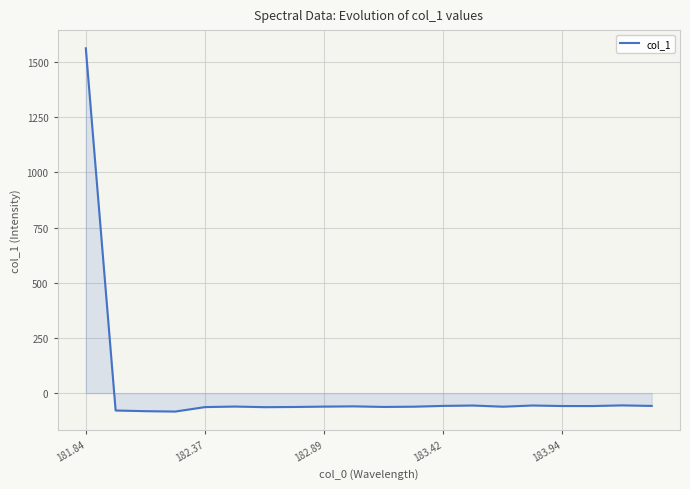

What is the minimum value shown in the chart?

-83.4